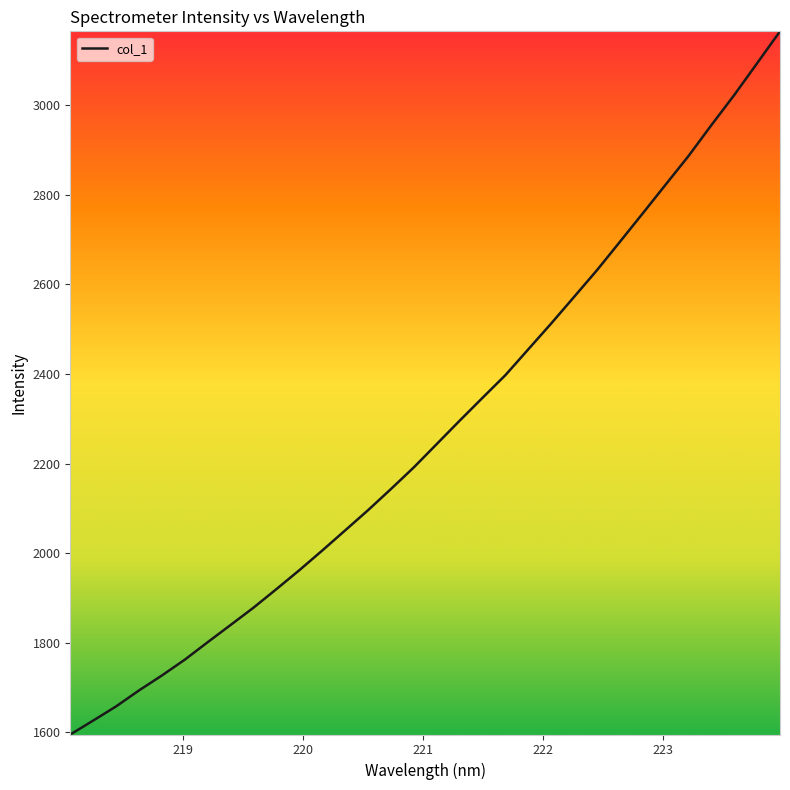

What is the greatest value displayed?

3164.0